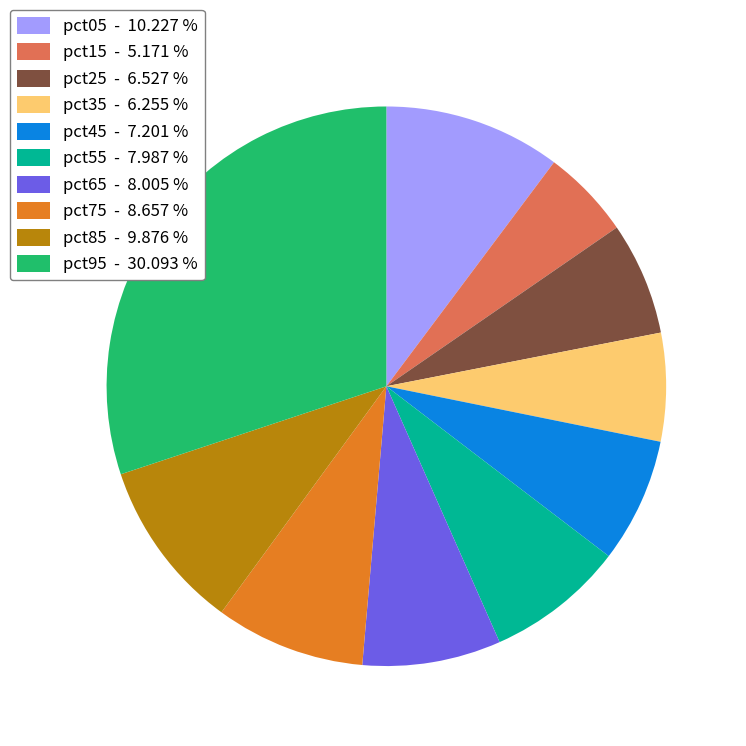

What is the smallest slice in the pie chart?

pct15